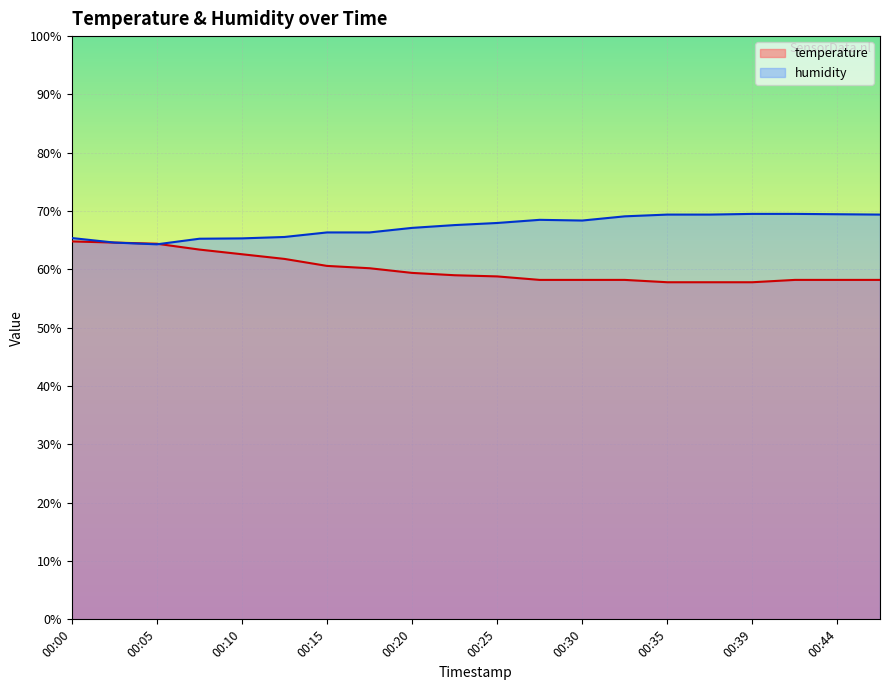

Rank the series at 00:30 from lowest to highest value.

temperature, humidity